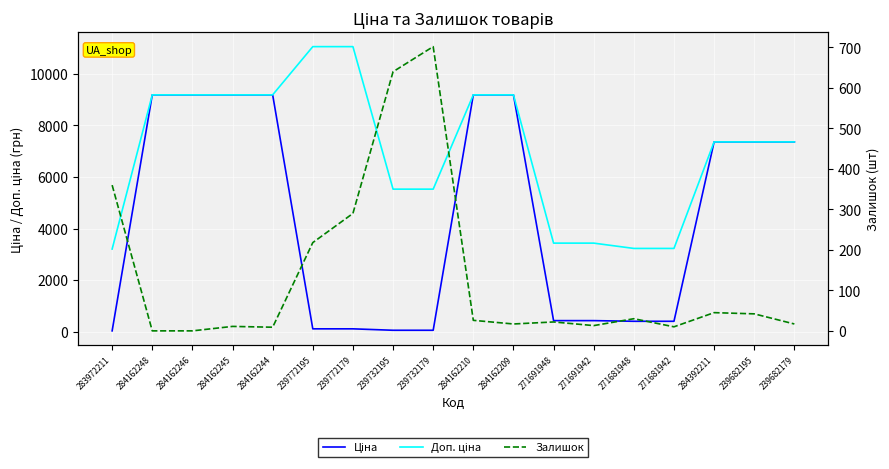

Reading left to right, transcribe all the data shown in this chart.

Ціна: 283972211=32.0	284162248=9185.1	284162246=9185.1	284162245=9185.1	284162244=9185.1	239772195=110.5	239772179=110.5	239732195=55.3	239732179=55.3	284162210=9185.1	284162209=9185.1	271691948=429.3	271691942=429.3	271681948=403.6	271681942=403.6	284392211=7360.2	239682195=7360.2	239682179=7360.2
Доп. ціна: 283972211=3205.0	284162248=9185.1	284162246=9185.1	284162245=9185.1	284162244=9185.1	239772195=11055.0	239772179=11055.0	239732195=5528.0	239732179=5528.0	284162210=9185.1	284162209=9185.1	271691948=3434.6	271691942=3434.6	271681948=3228.8	271681942=3228.8	284392211=7360.2	239682195=7360.2	239682179=7360.2
Залишок: 283972211=360.0	284162248=0.0	284162246=0.0	284162245=11.0	284162244=9.0	239772195=218.0	239772179=290.0	239732195=640.0	239732179=702.0	284162210=26.0	284162209=17.0	271691948=22.0	271691942=13.0	271681948=30.0	271681942=10.0	284392211=45.0	239682195=42.0	239682179=17.0